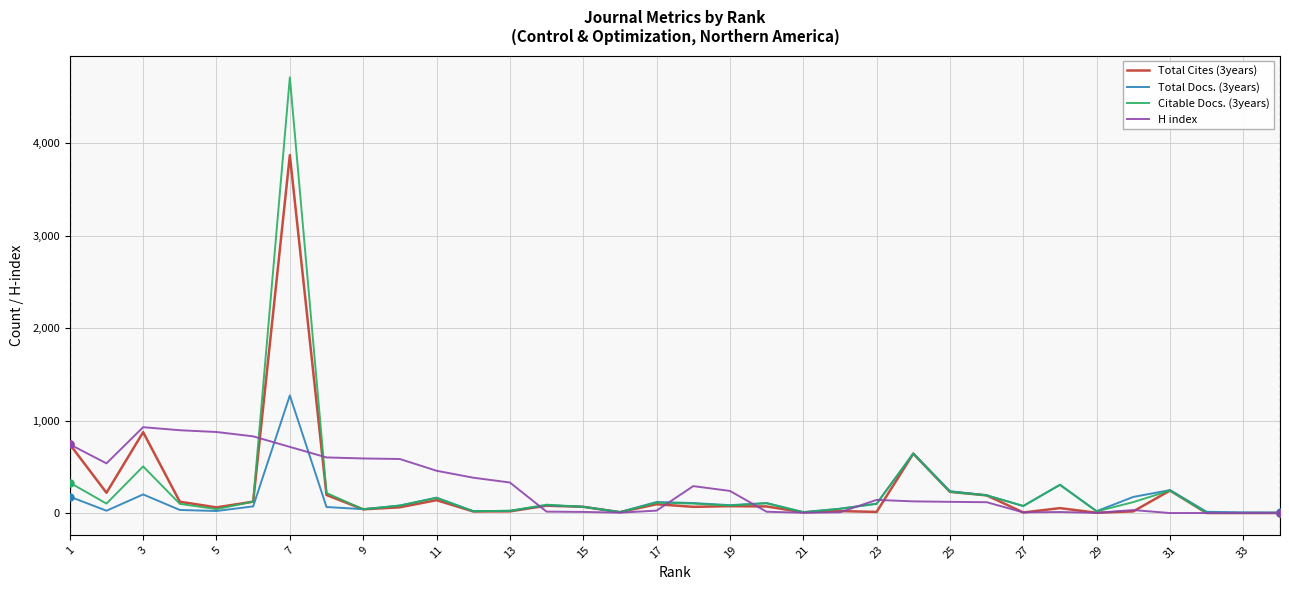

Count the number of data series in this chart.

4